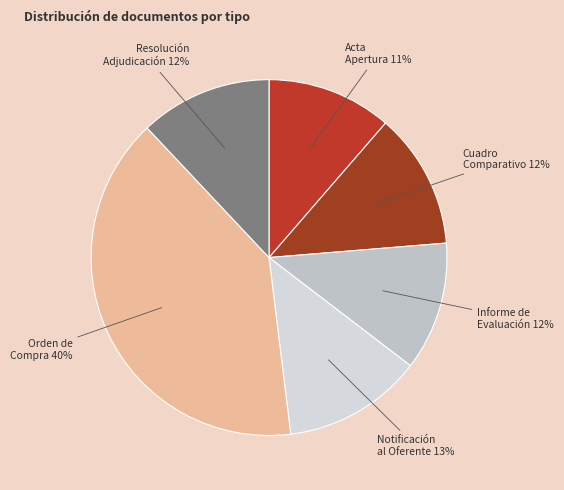

Which category has the biggest portion of the pie?

Orden de Compra o Contrato